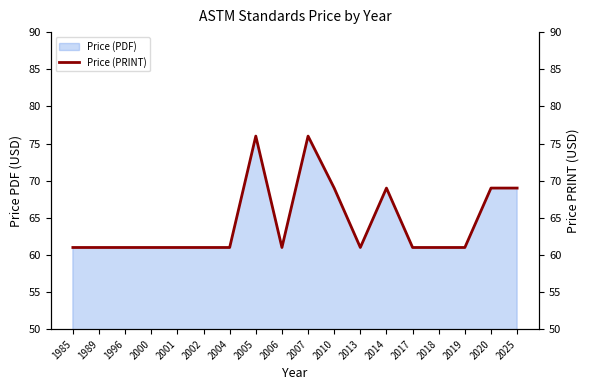

What is the sum of the values at 2020 and 2007?

145